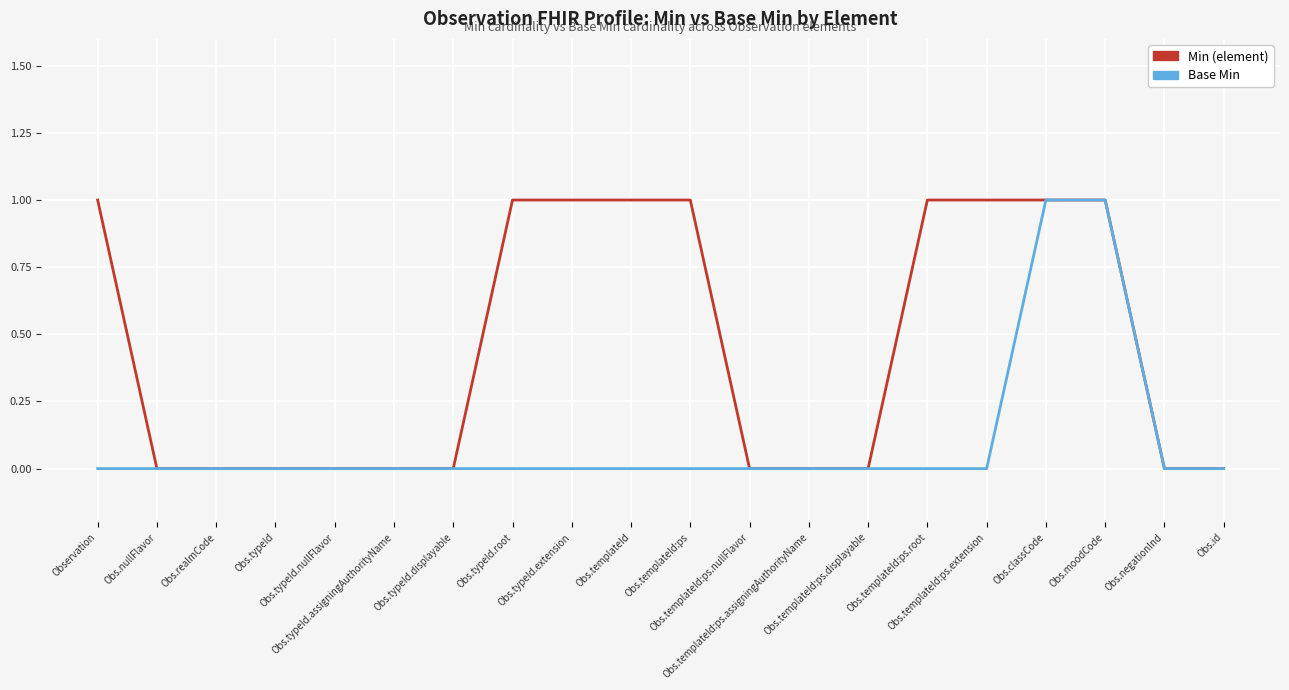

List the series in order of their overall mean, highest first.

Min (element), Base Min